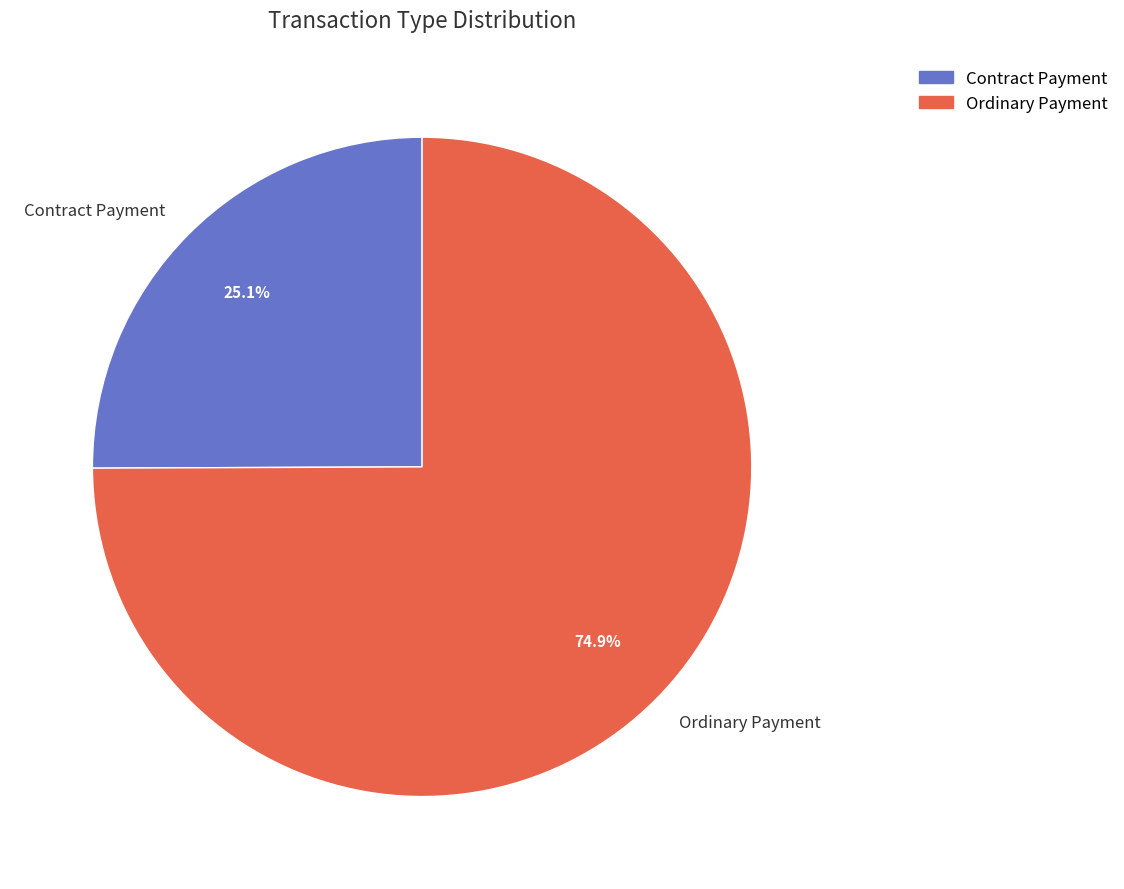

What is the ratio of the value at Ordinary Payment to the value at Contract Payment?

3.0